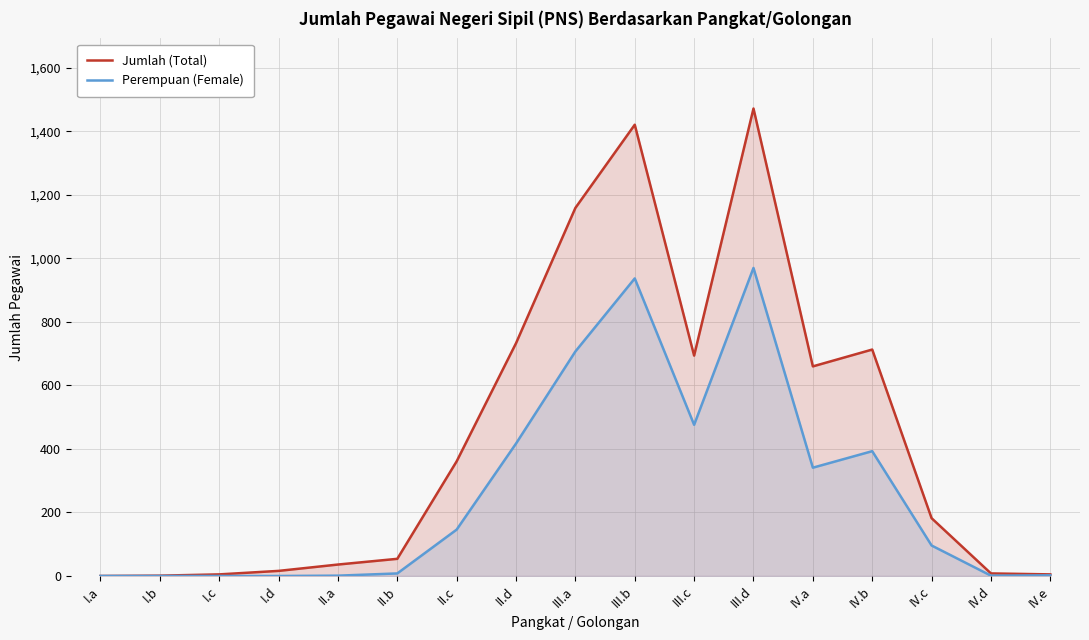

Between II.c and IV.b, which series saw the biggest shift?

Jumlah (Total)